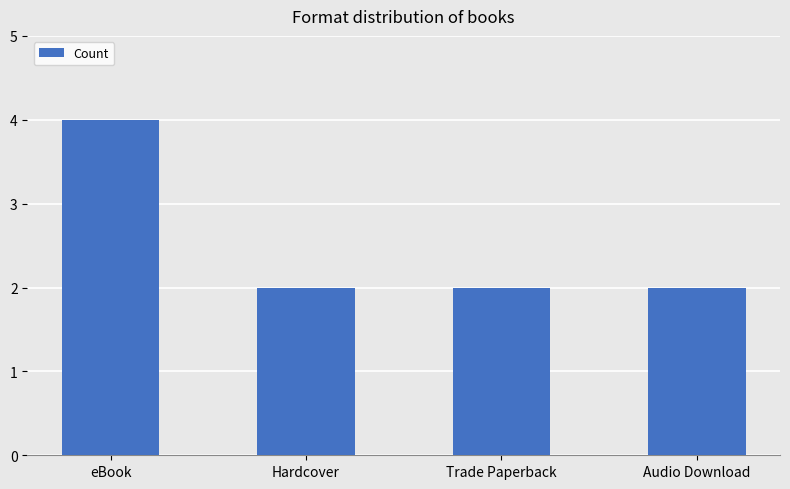

Does the chart contain stacked bars?

No